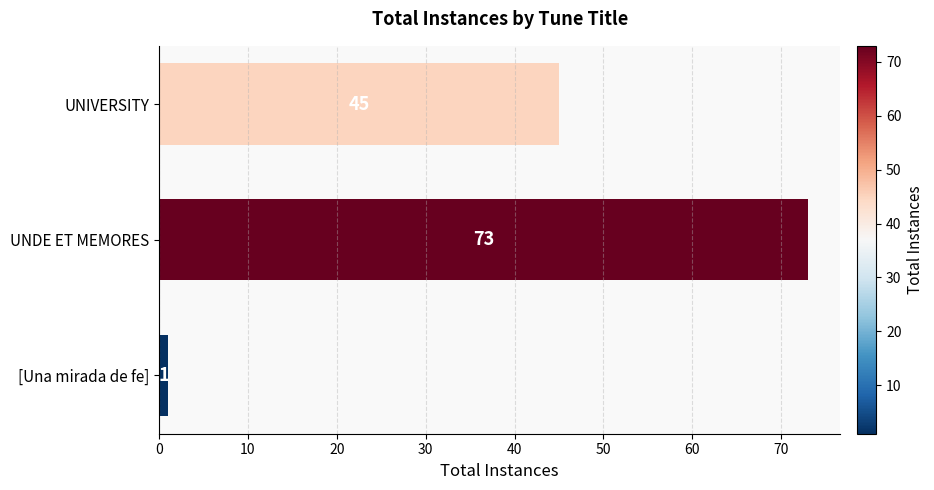

Reading bottom to top, what are all the values shown in this chart?

[Una mirada de fe]=1	UNDE ET MEMORES=73	UNIVERSITY=45